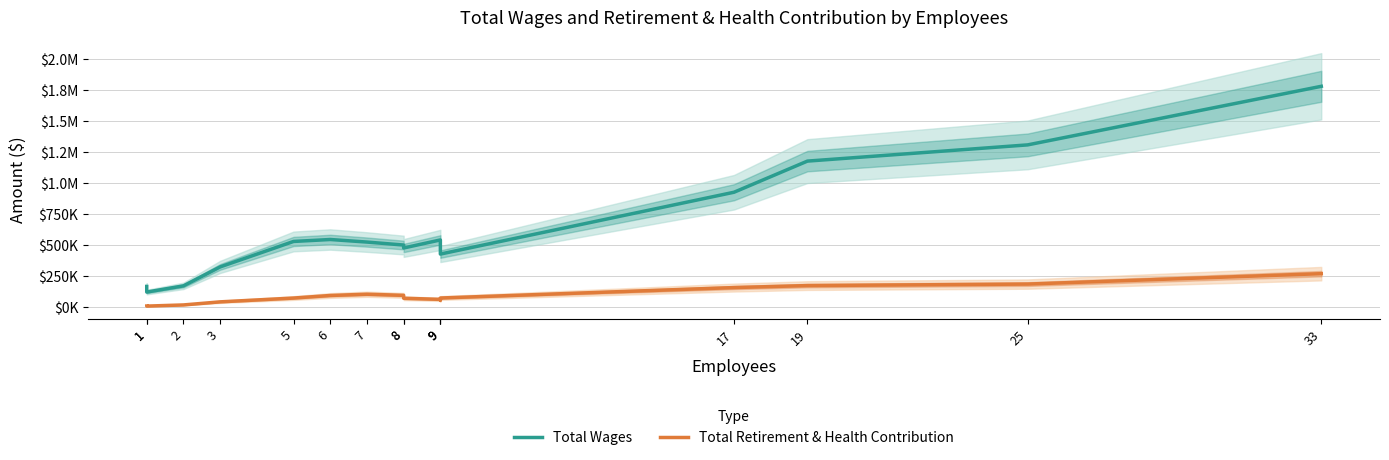

How many data points in Total Retirement & Health Contribution are less than 75615?

8